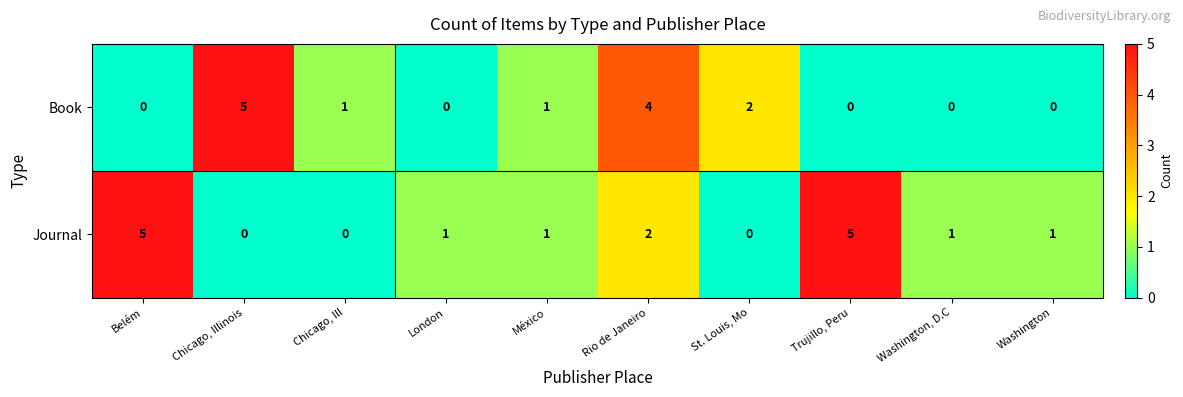

Between Chicago, Illinois and St. Louis, Mo, which series saw the biggest shift?

Book